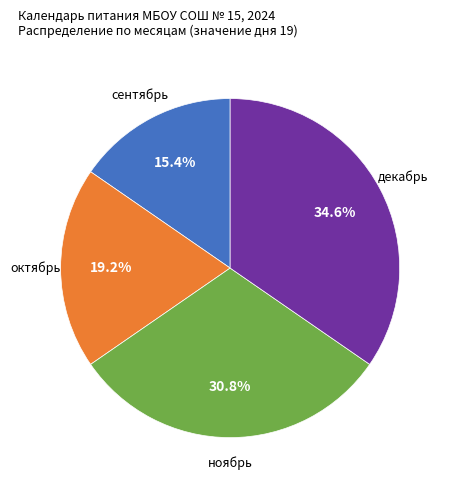

Does сентябрь represent more than half of the total?

No